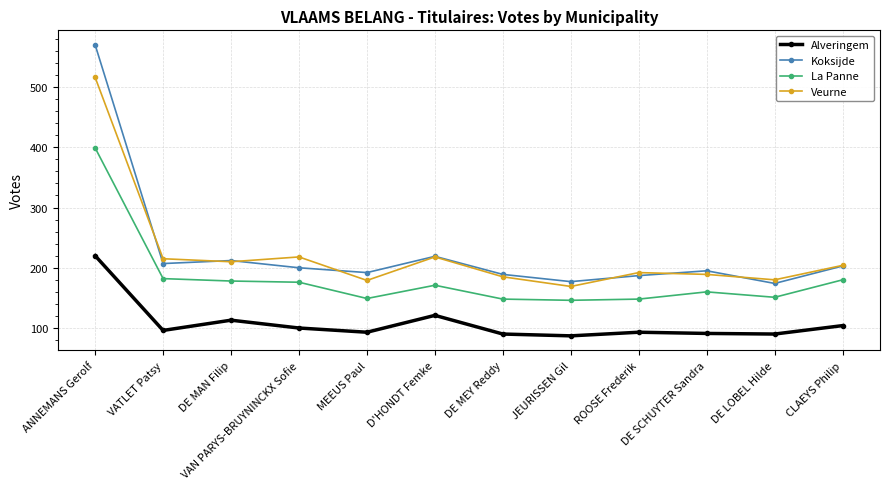

True or false: La Panne has a value of 148 at ROOSE Frederik.

True